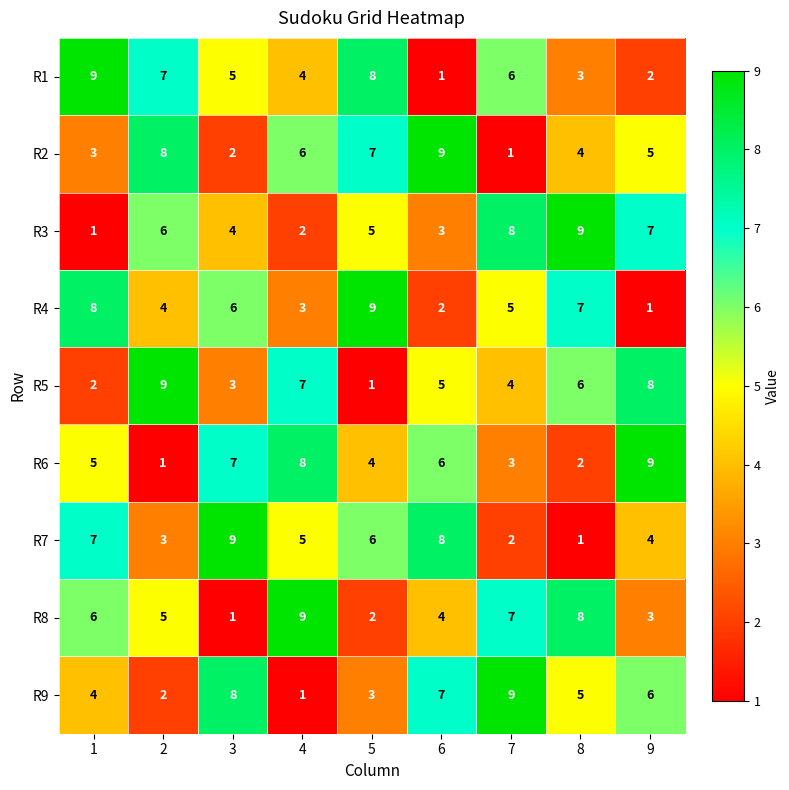

How many distinct data groups are displayed?

9